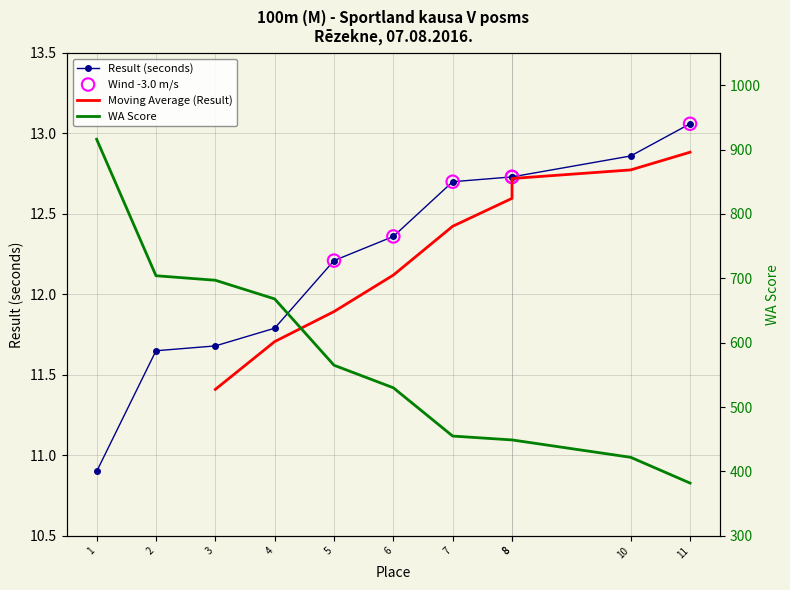

Which series has the largest total across all categories?

WA